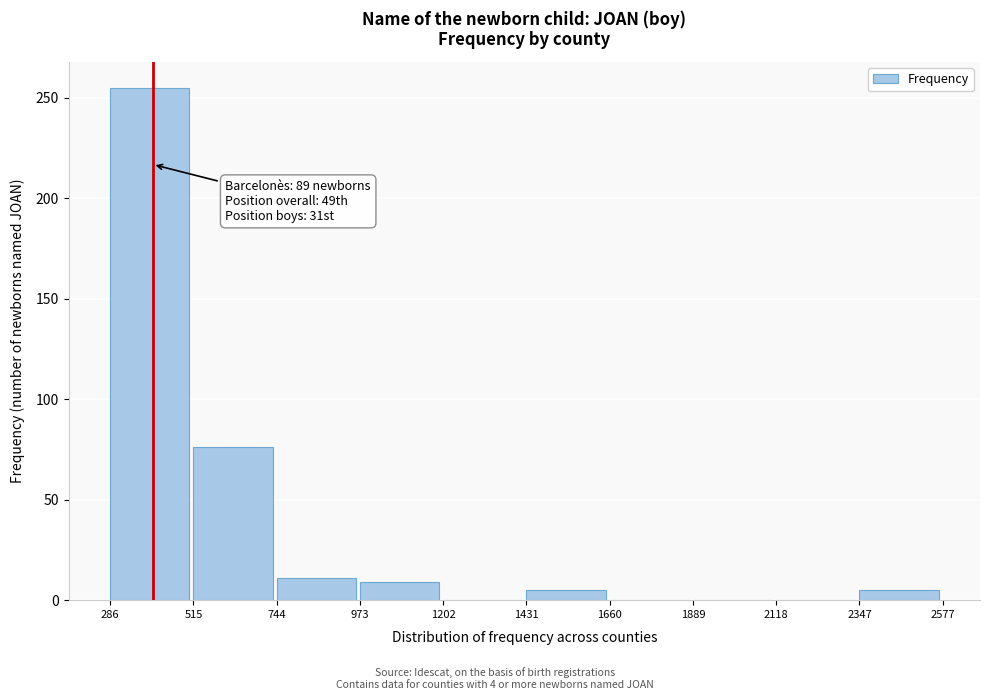

Reading right to left, transcribe all the data shown in this chart.

2347=5	2118=0	1889=0	1660=0	1431=5	1202=0	973=9	744=11	515=76	286=255